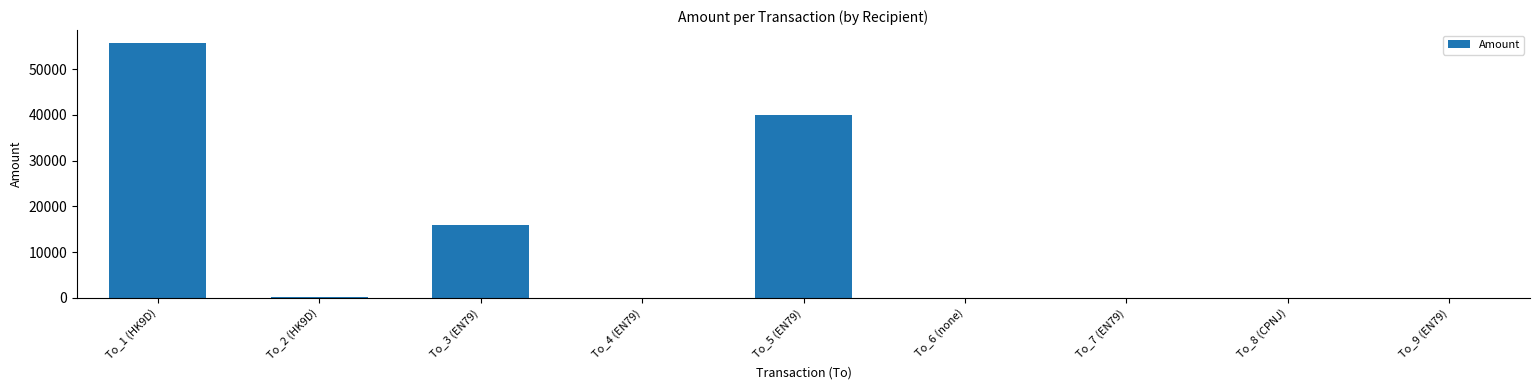

What value does the data have at To_1 (HK9D), to the nearest 50?

55750